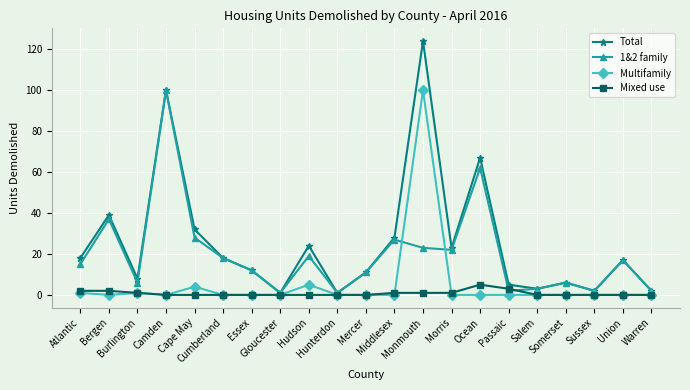

What is the difference between the Total values at Ocean and Hudson?

43